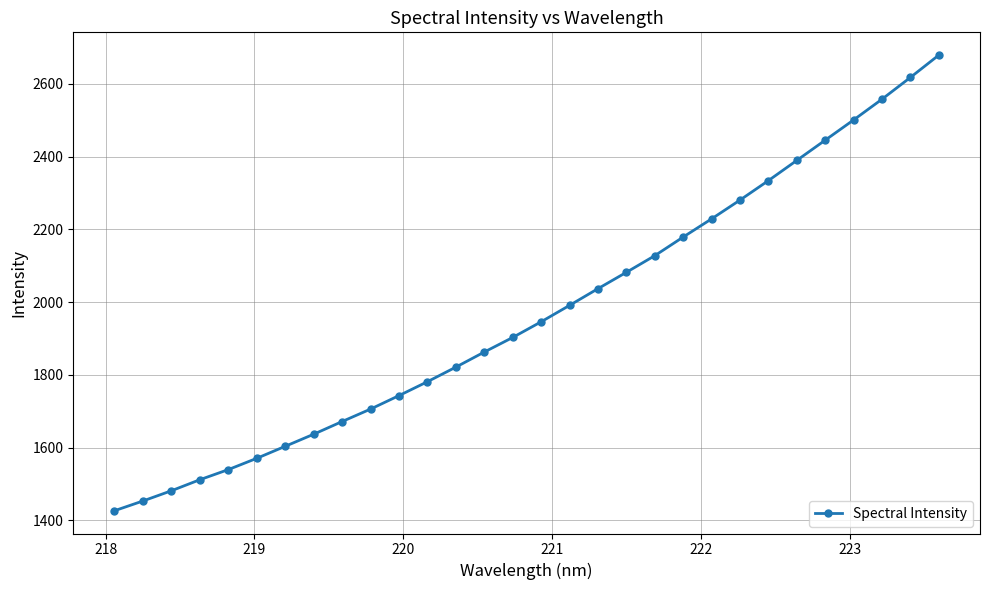

What is the maximum value shown in the chart?

2678.8